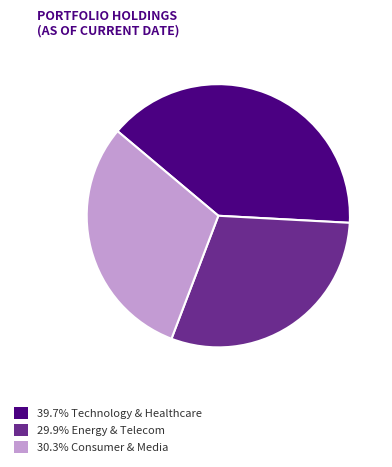

Does 29.9% Energy & Telecom account for over 50% of the chart?

No